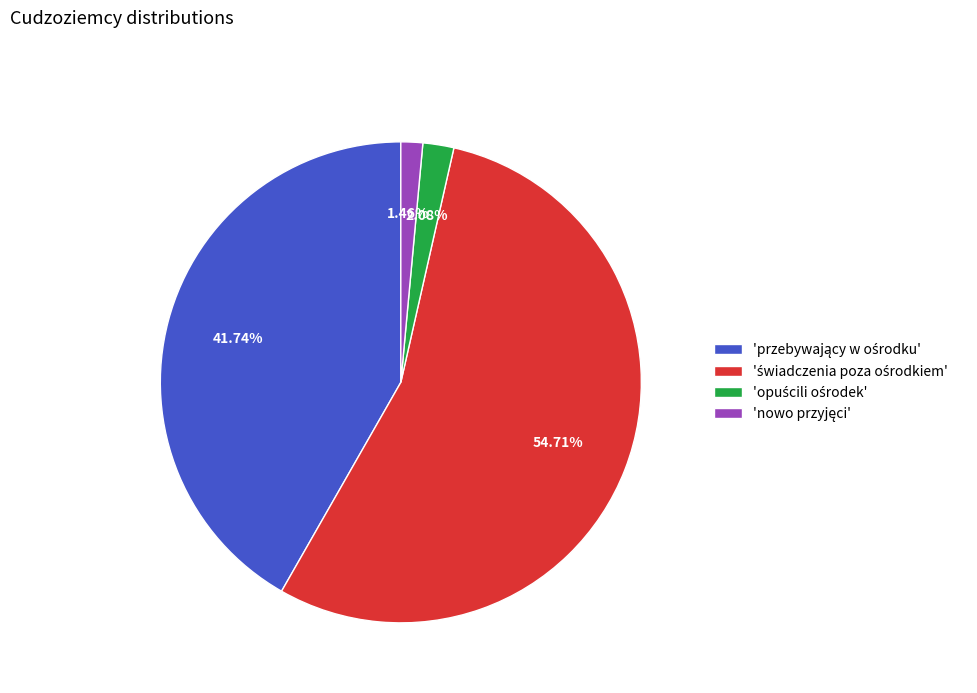

Is there a majority slice in this chart?

Yes